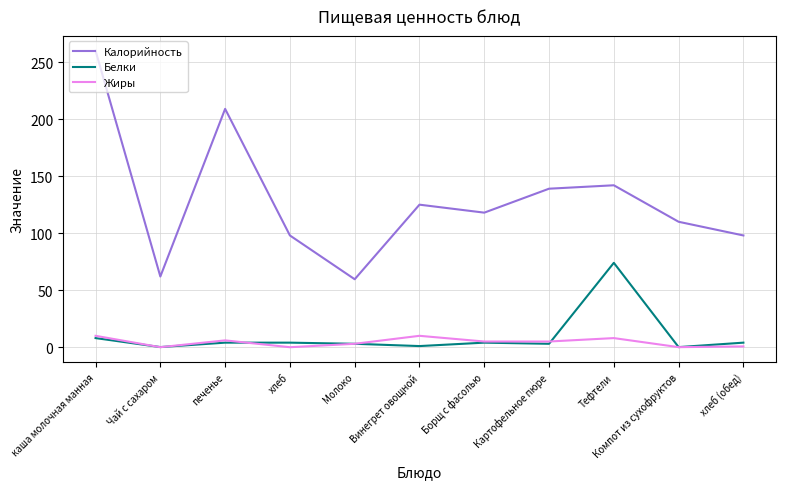

What is the difference between the maximum and minimum values in the Белки series?

73.9